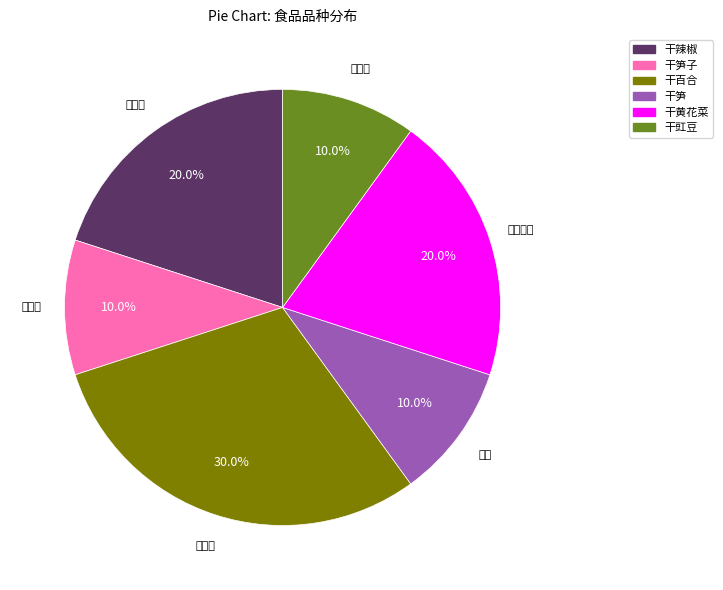

Between 干笋子 and 干辣椒, which is larger?

干辣椒